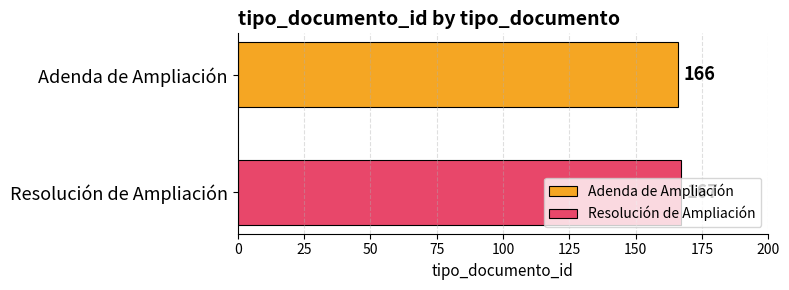

What is the highest value of the Adenda de Ampliación series?

166